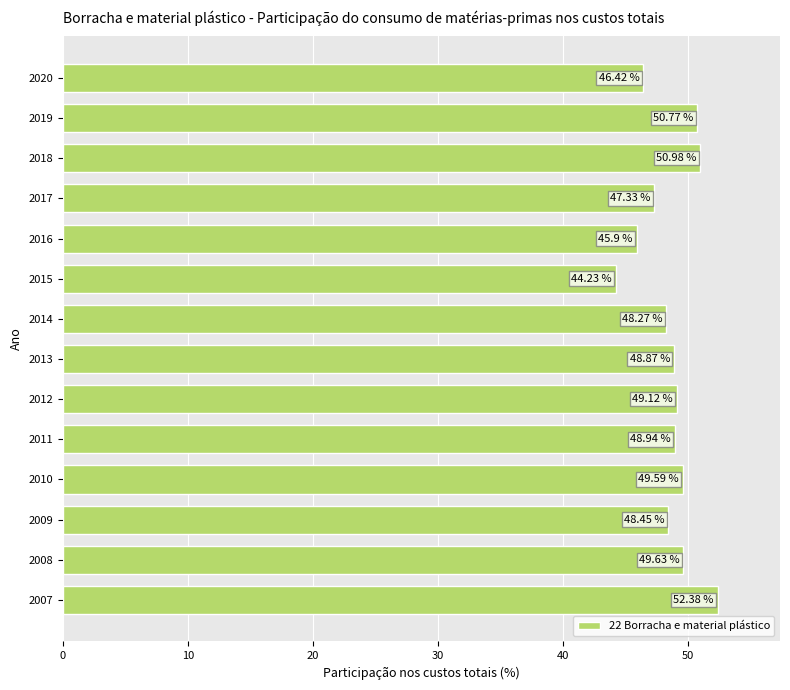

List the labels in order of value, smallest first.

2015, 2016, 2020, 2017, 2014, 2009, 2013, 2011, 2012, 2010, 2008, 2019, 2018, 2007